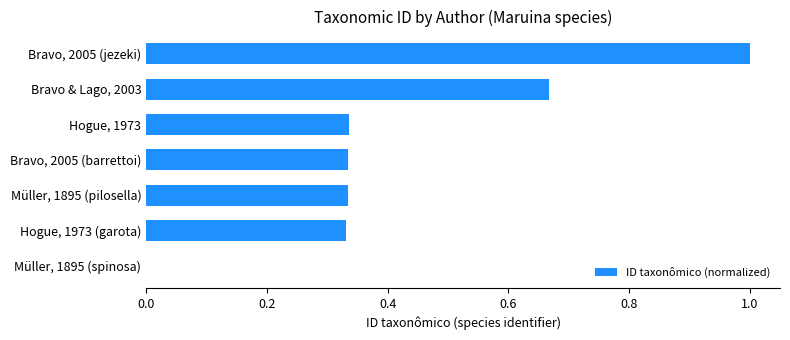

What is the sum of all values?

3.0